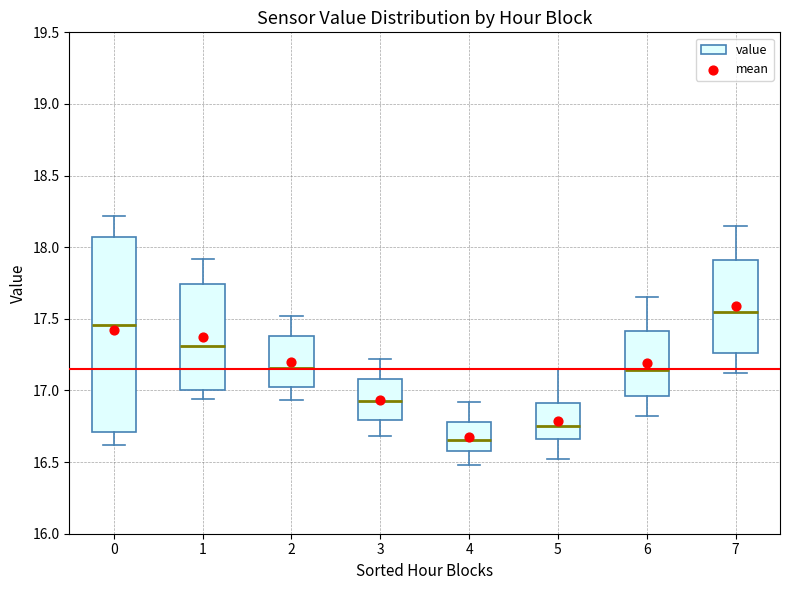

Reading left to right, read every box against the y-axis: the position of its median line, the range the box covers, and the ends of its whiskers. The values are not printed on the chart, so give them approximately, as read against the axis.

0: median 17.45, box 16.70 to 18.05, whiskers 16.60 to 18.20
1: median 17.30, box 17.00 to 17.75, whiskers 16.95 to 17.90
2: median 17.15, box 17.05 to 17.40, whiskers 16.95 to 17.50
3: median 16.95, box 16.80 to 17.10, whiskers 16.70 to 17.20
4: median 16.65, box 16.60 to 16.80, whiskers 16.50 to 16.90
5: median 16.75, box 16.65 to 16.90, whiskers 16.50 to 17.15
6: median 17.15, box 16.95 to 17.40, whiskers 16.80 to 17.65
7: median 17.55, box 17.25 to 17.90, whiskers 17.10 to 18.15